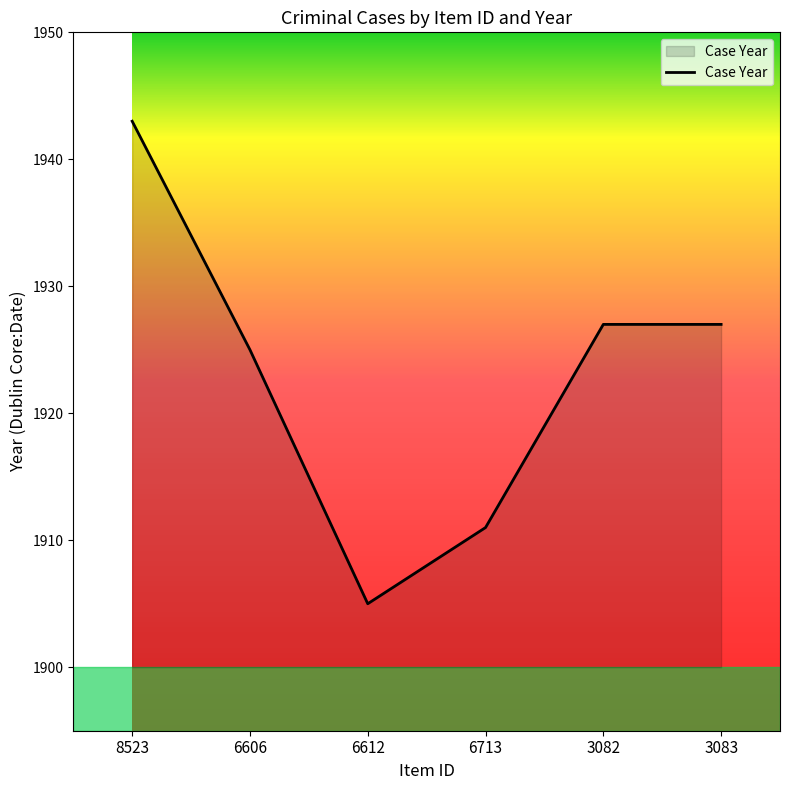

What is the smallest value displayed?

1905